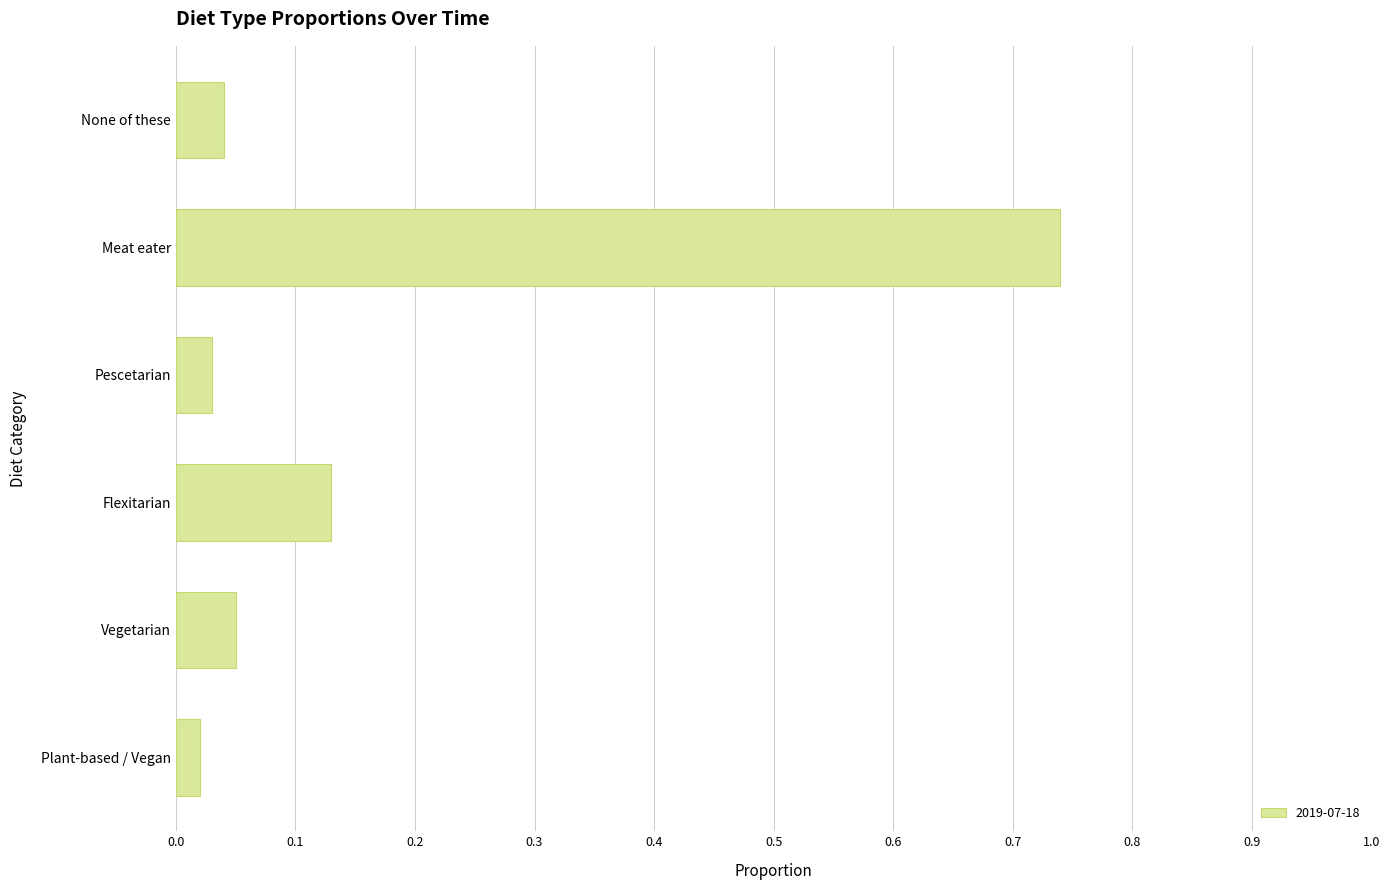

What is the change in value from Plant-based / Vegan to Flexitarian?

+0.1